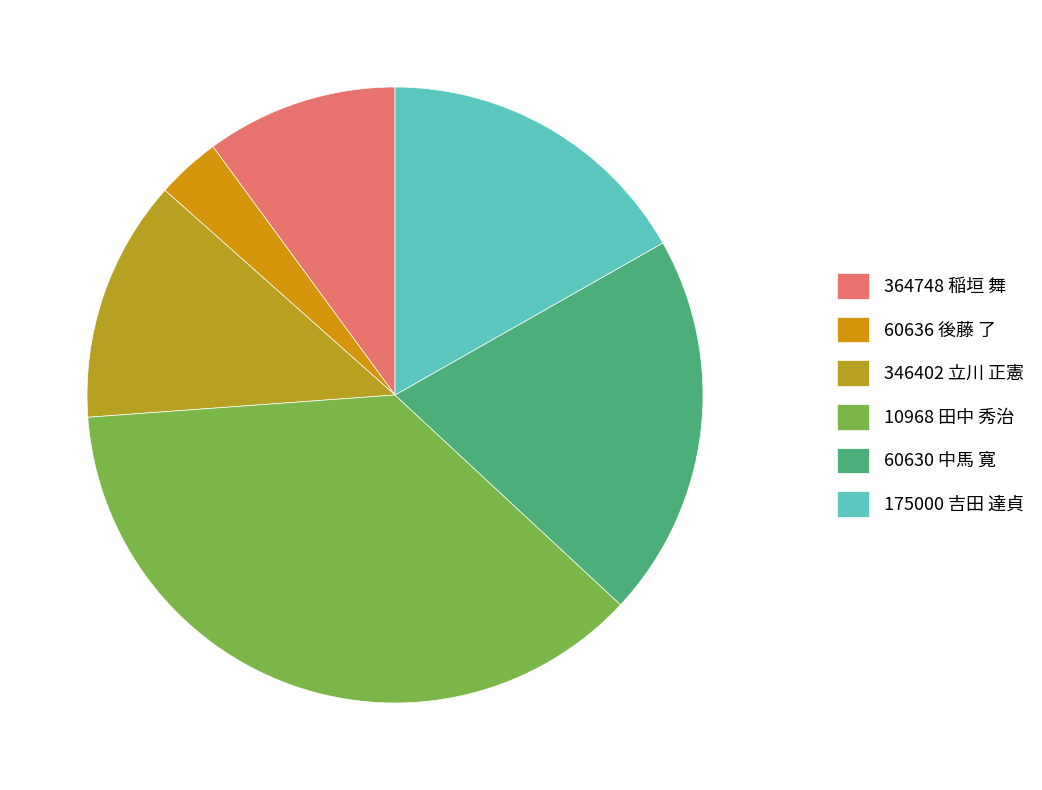

Which slice is the largest?

10968 田中 秀治